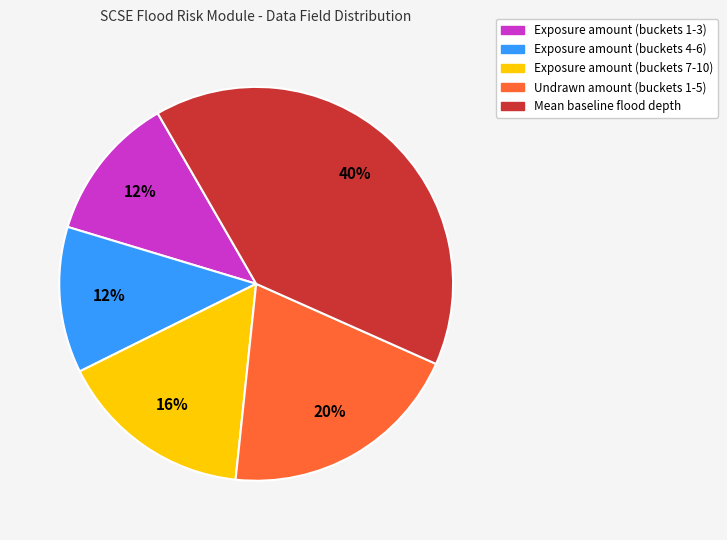

To the nearest percent, what is the combined percentage of Mean baseline flood depth and Exposure amount (buckets 4-6)?

52%